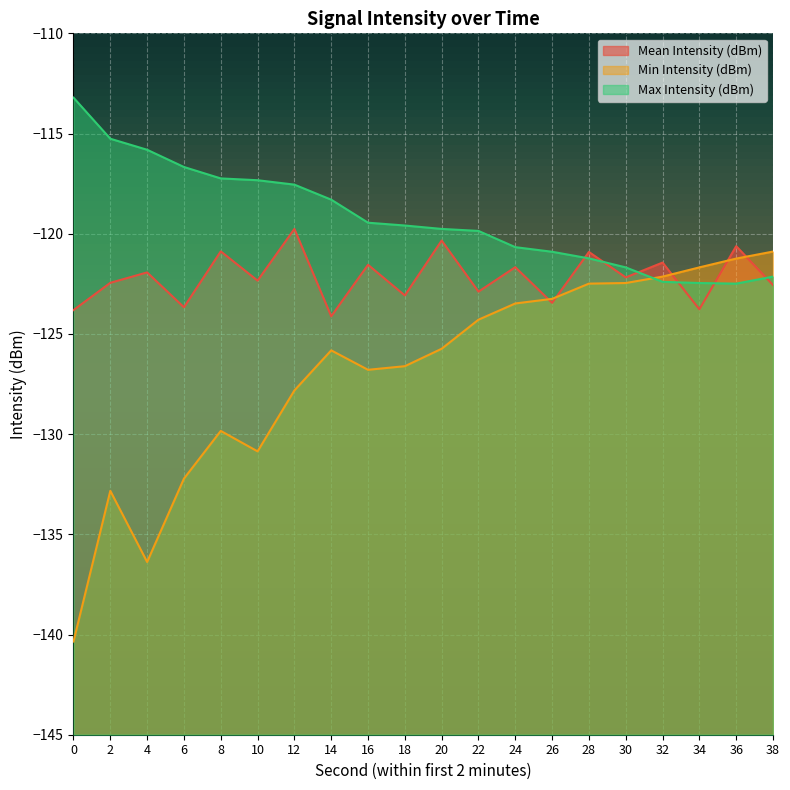

Which category has the highest value in the Min Intensity (dBm) series?

38